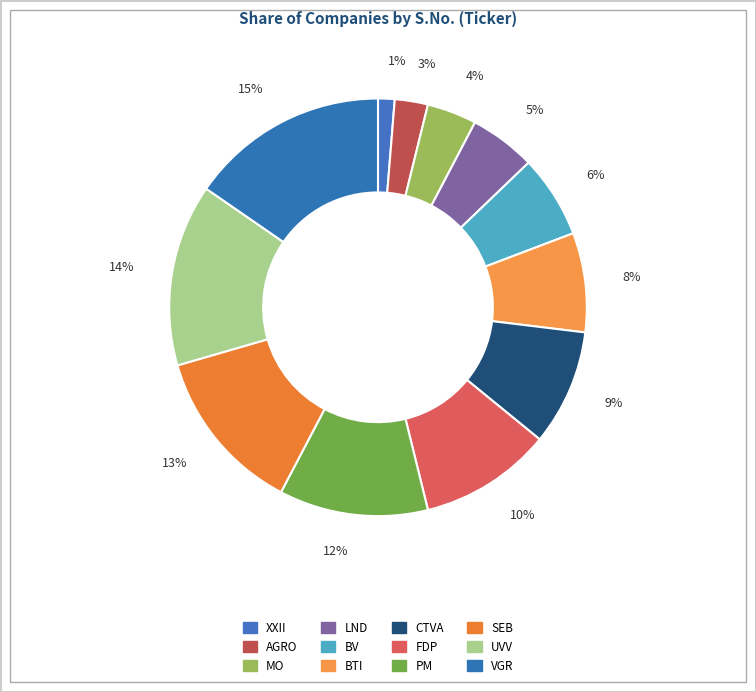

What is the ratio of the value at 4% to the value at 12%?

0.3